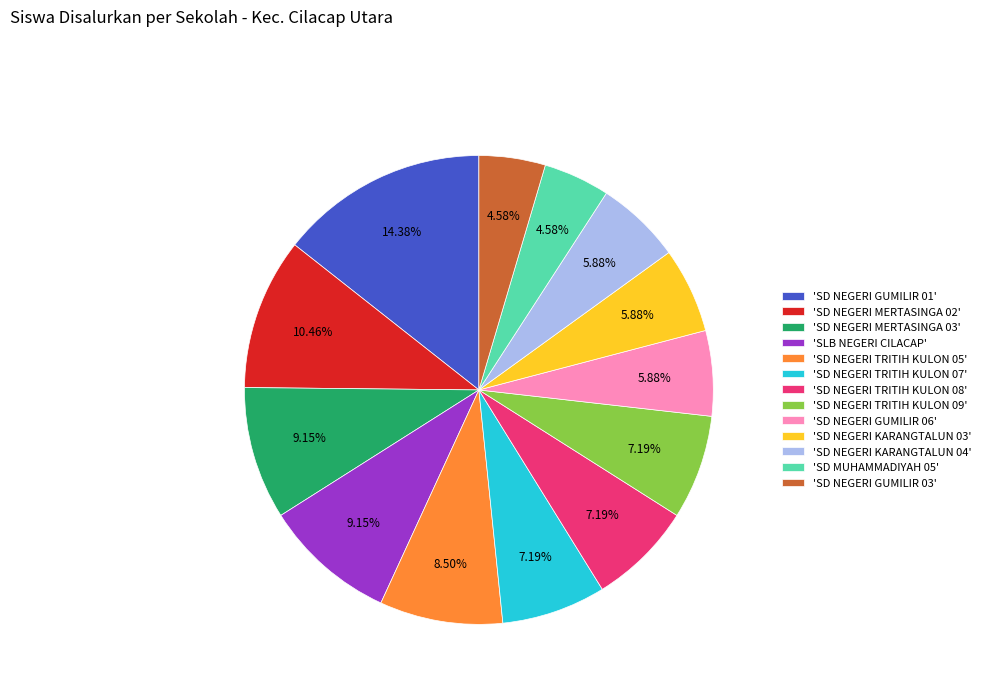

Approximately how many times larger is the value at 'SD MUHAMMADIYAH 05' compared to 'SD NEGERI TRITIH KULON 05'?

0.5